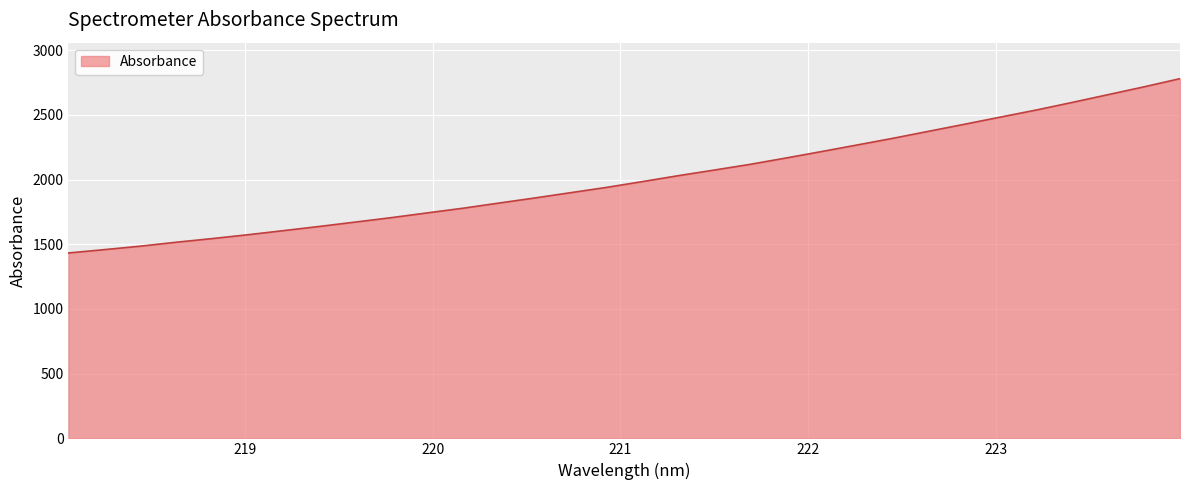

Does the chart display data point markers on the line(s)?

No